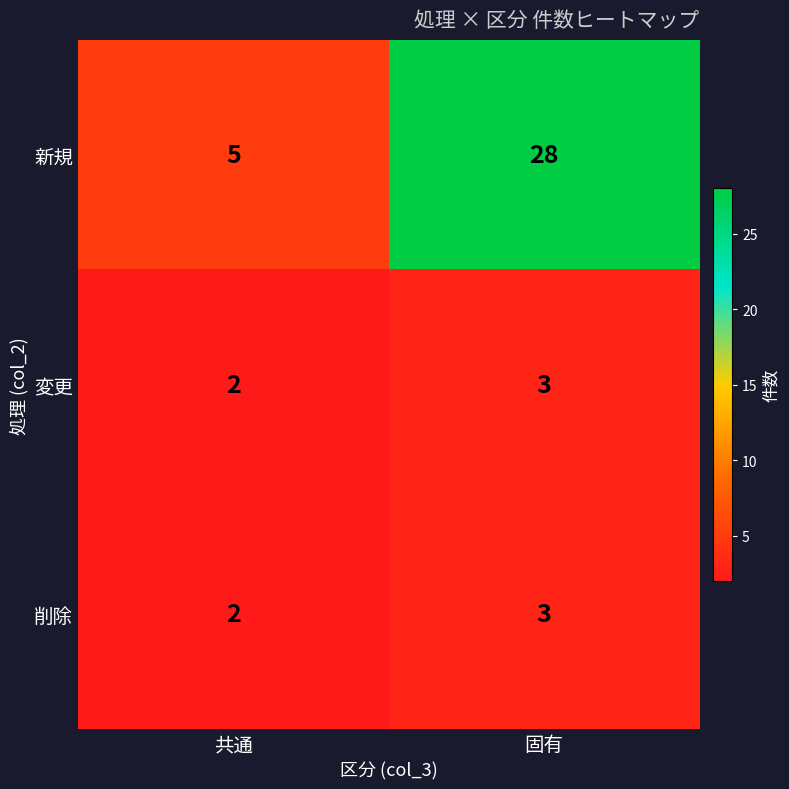

Reading right to left, extract all data points from this chart.

新規: 固有=28	共通=5
変更: 固有=3	共通=2
削除: 固有=3	共通=2